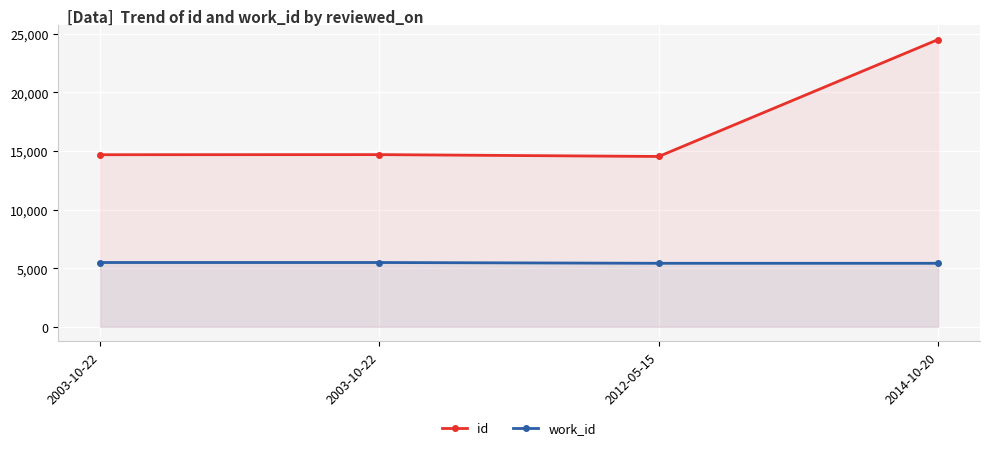

Is it true that id equals 23870 at 2003-10-22?

False